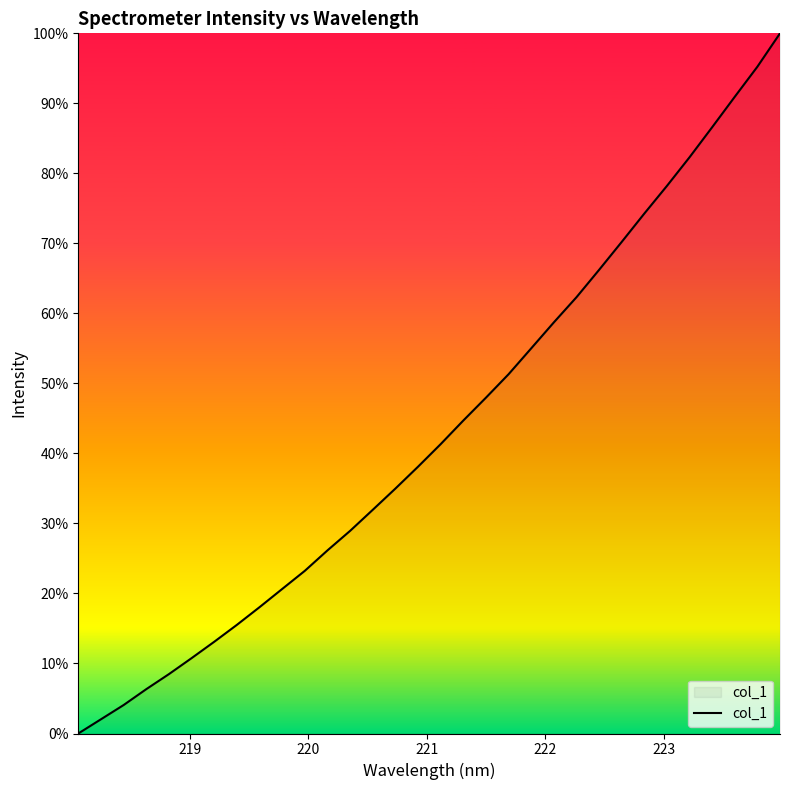

Is this an area chart (filled region under the line)?

Yes